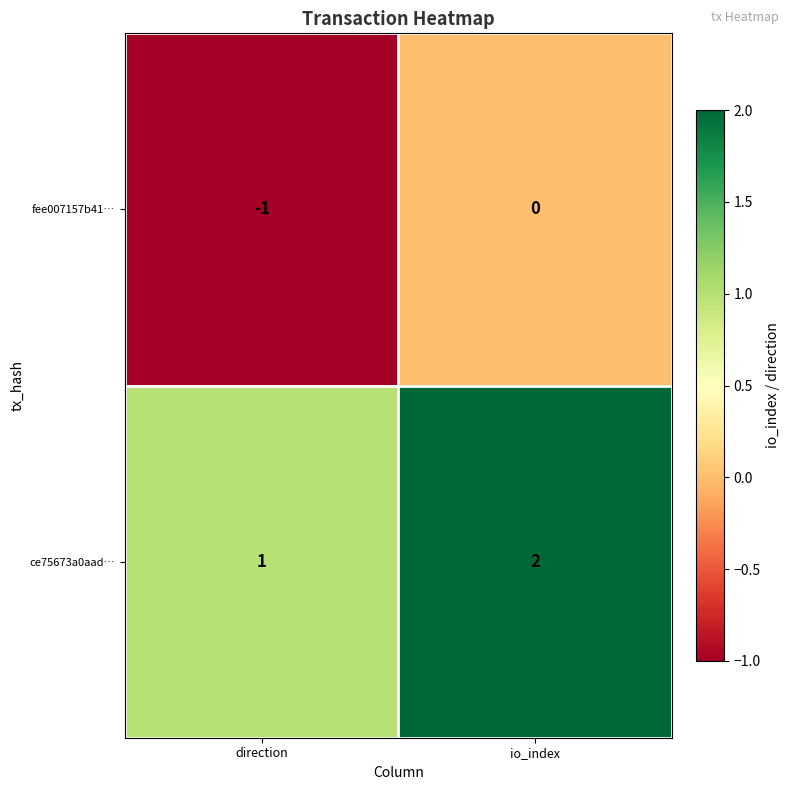

What is the sum of all ce75673a0aad… values?

3